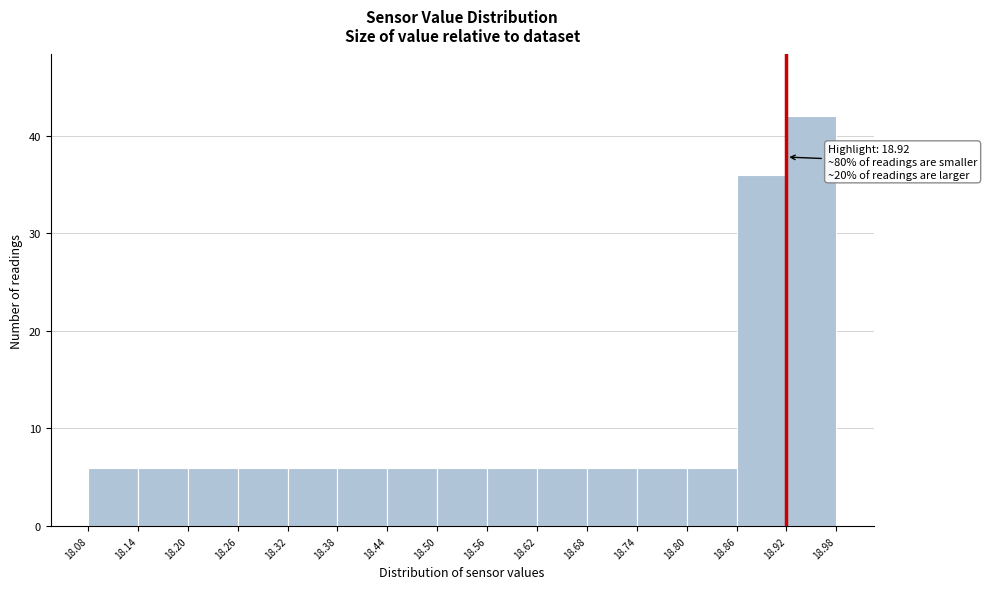

Over which range of the x-axis is the bar tallest?

18.92 to 18.98